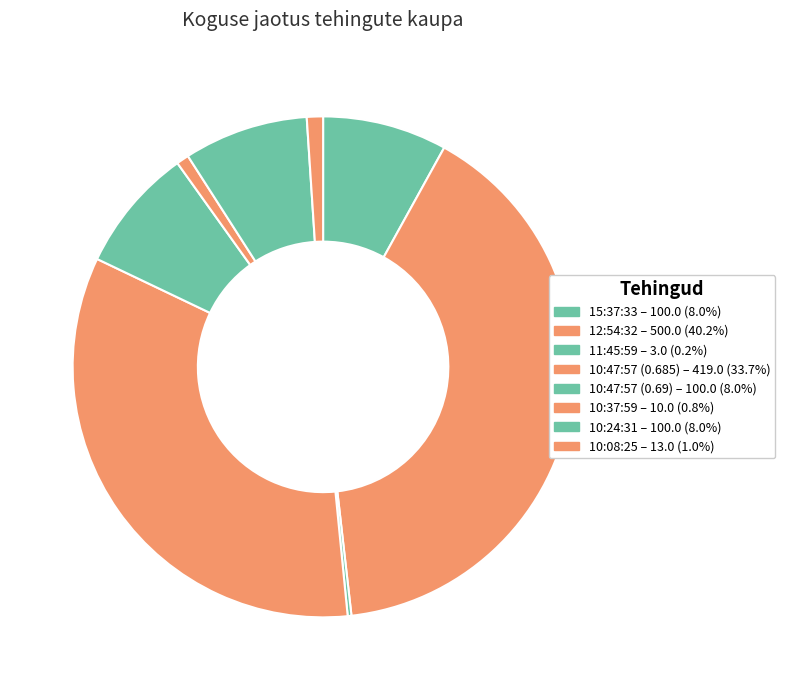

Count the number of slices in the pie.

8